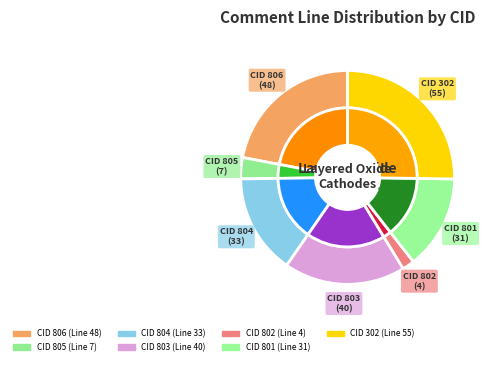

Combined, do 802 and 804 account for over 50%?

No